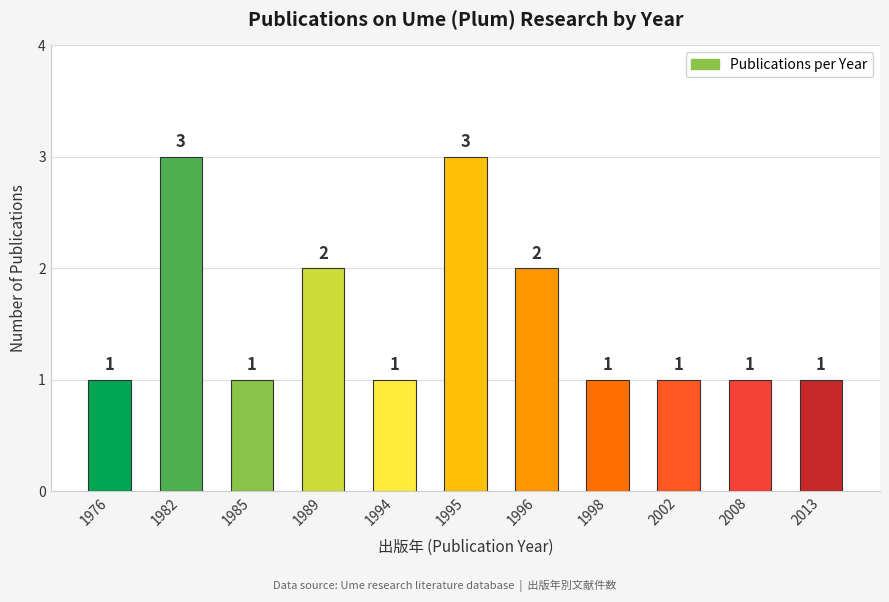

Reading left to right, extract all data points from this chart.

1976=1	1982=3	1985=1	1989=2	1994=1	1995=3	1996=2	1998=1	2002=1	2008=1	2013=1